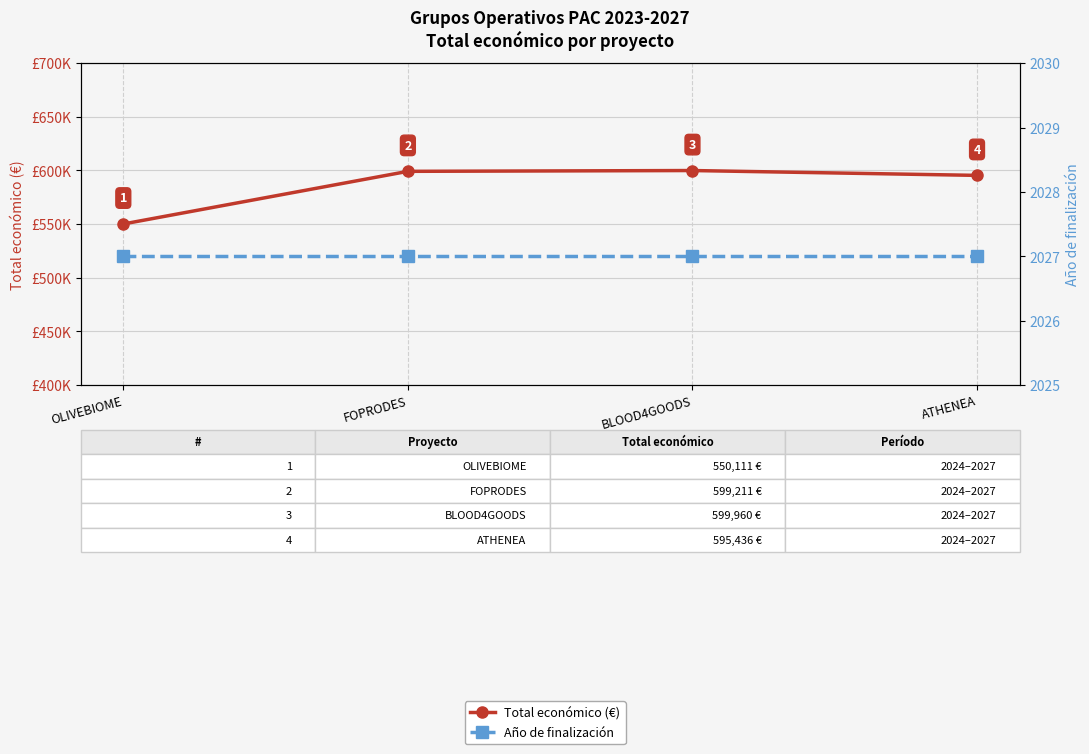

What position from the left is FOPRODES?

2